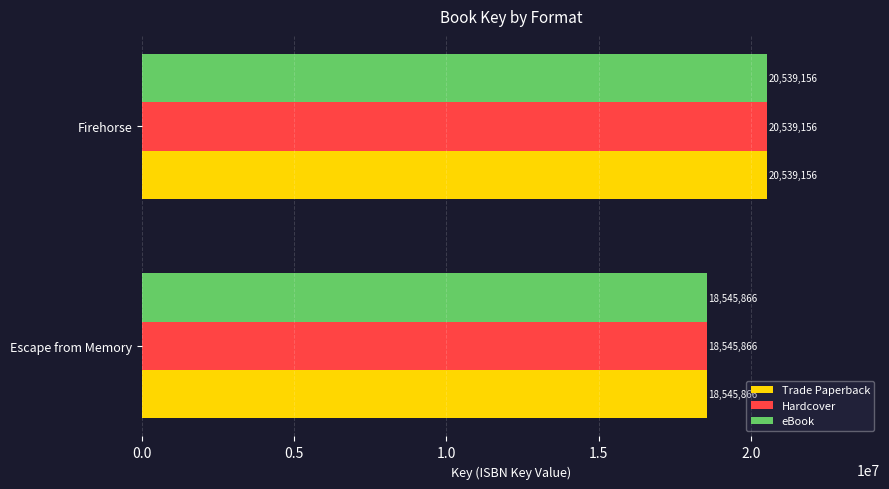

What is the average value of the Hardcover series?

19542511